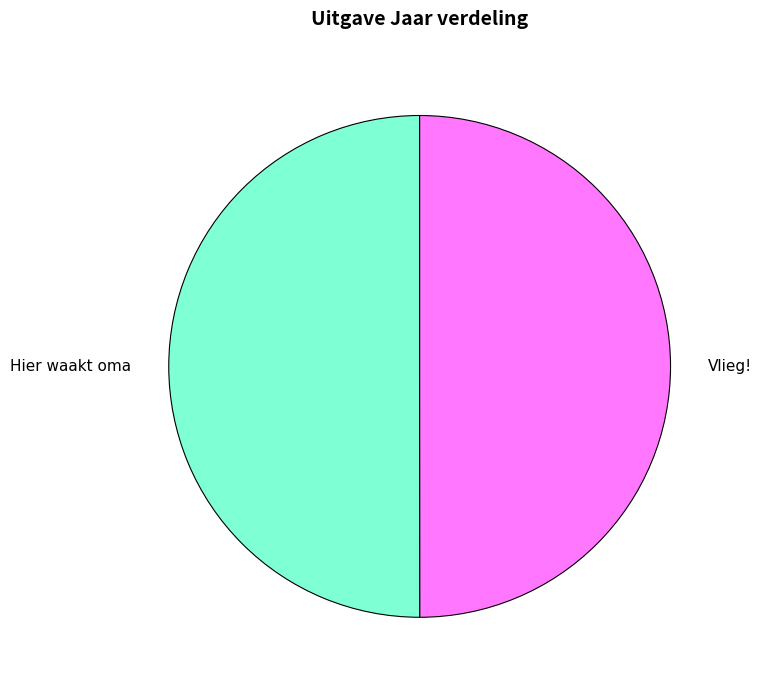

True or false: Hier waakt oma accounts for 50% of the total.

True